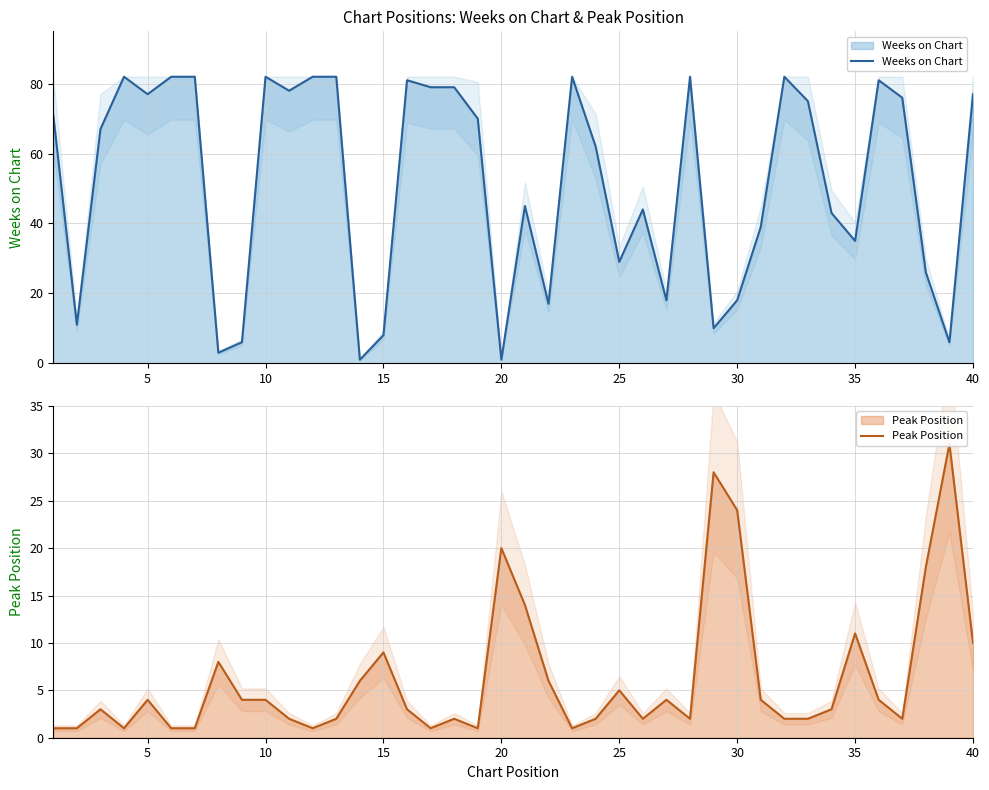

How many times do Peak Position and Weeks on Chart cross each other?

10